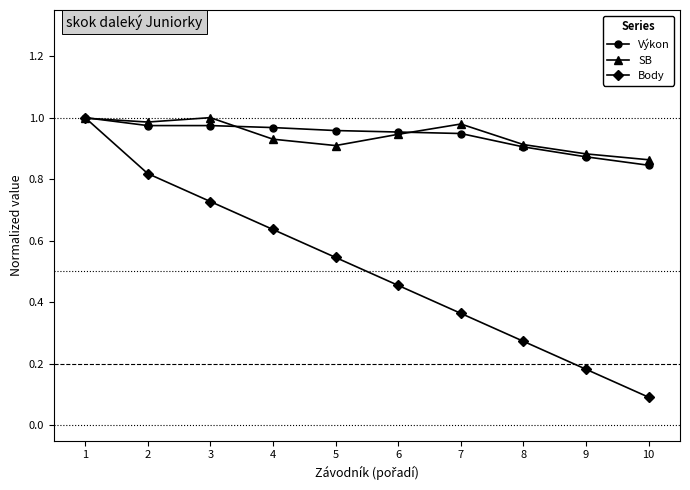

Which label corresponds to the smallest value in the chart?

10